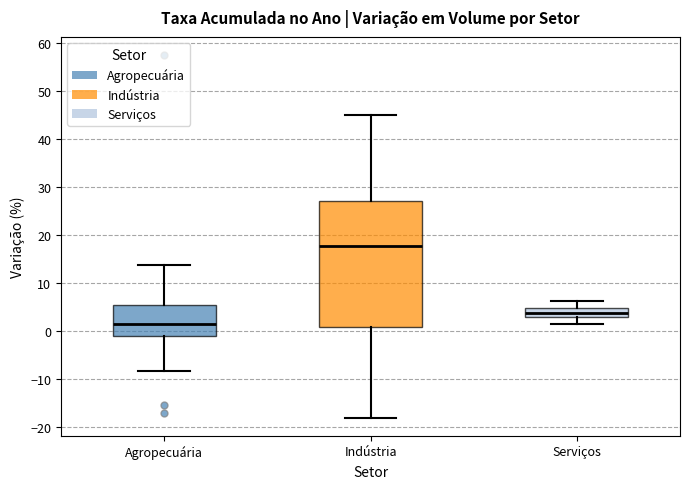

Reading left to right, transcribe this box plot: for each box, give where its median line is, the range the box spans, and where its two whiskers end, as read against the y-axis. The values are not printed on the chart, so give them approximately, as read against the axis.

Agropecuária: median 1, box -1 to 5, whiskers -8 to 14
Indústria: median 18, box 1 to 27, whiskers -18 to 45
Serviços: median 4, box 3 to 5, whiskers 1 to 6